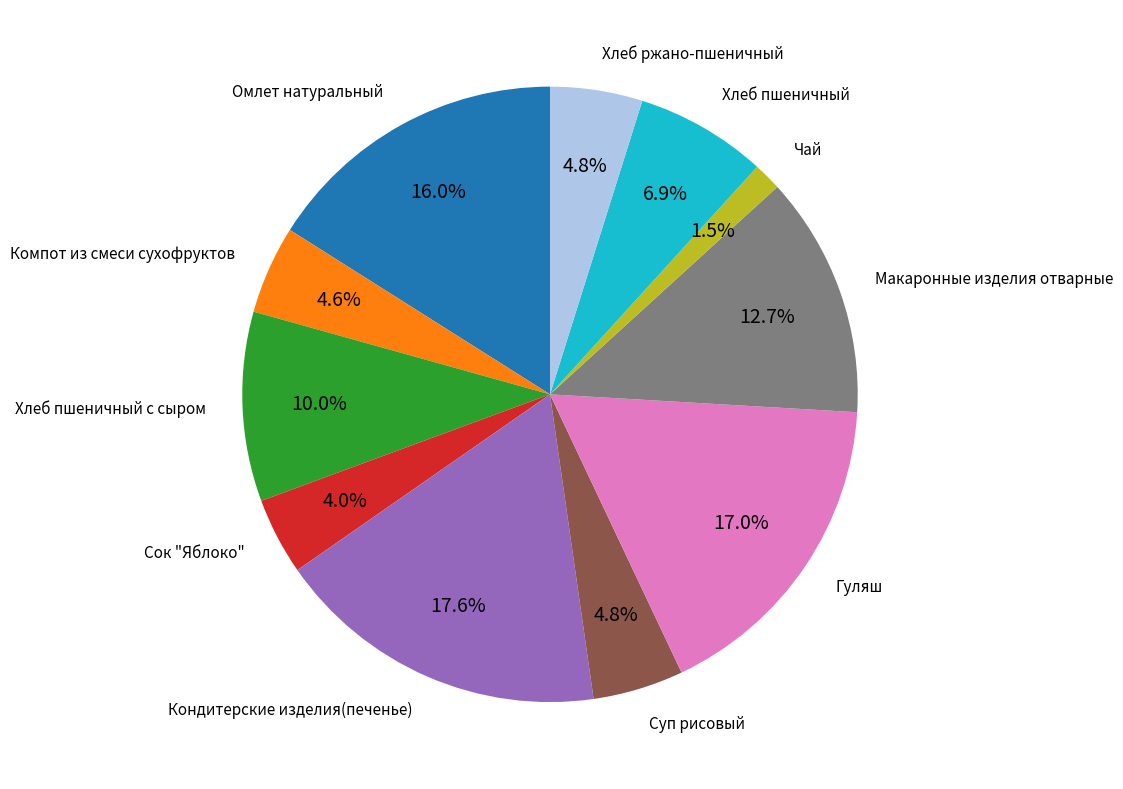

To the nearest percent, what percentage of the pie is Компот из смеси сухофруктов?

5%